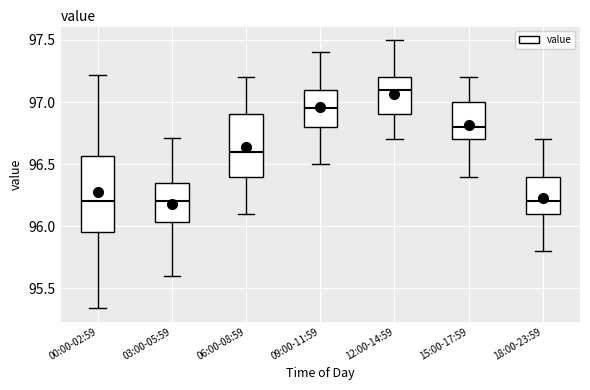

Reading left to right, read every box against the y-axis: the position of its median line, the range the box covers, and the ends of its whiskers. The values are not printed on the chart, so give them approximately, as read against the axis.

00:00-02:59: median 96.20, box 95.95 to 96.55, whiskers 95.35 to 97.20
03:00-05:59: median 96.20, box 96.05 to 96.35, whiskers 95.60 to 96.70
06:00-08:59: median 96.60, box 96.40 to 96.90, whiskers 96.10 to 97.20
09:00-11:59: median 96.95, box 96.80 to 97.10, whiskers 96.50 to 97.40
12:00-14:59: median 97.10, box 96.90 to 97.20, whiskers 96.70 to 97.50
15:00-17:59: median 96.80, box 96.70 to 97.00, whiskers 96.40 to 97.20
18:00-23:59: median 96.20, box 96.10 to 96.40, whiskers 95.80 to 96.70